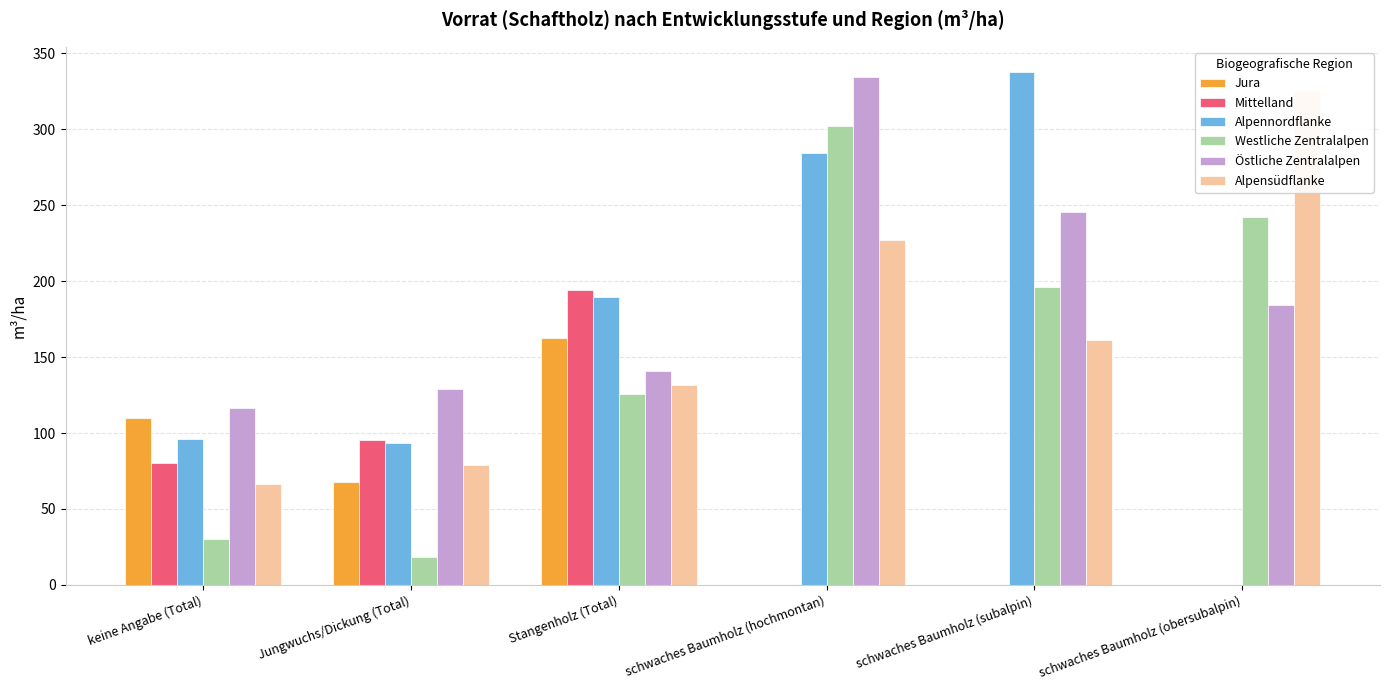

Rank the series at schwaches Baumholz (subalpin) from highest to lowest value.

Alpennordflanke, Östliche Zentralalpen, Westliche Zentralalpen, Alpensüdflanke, Jura, Mittelland